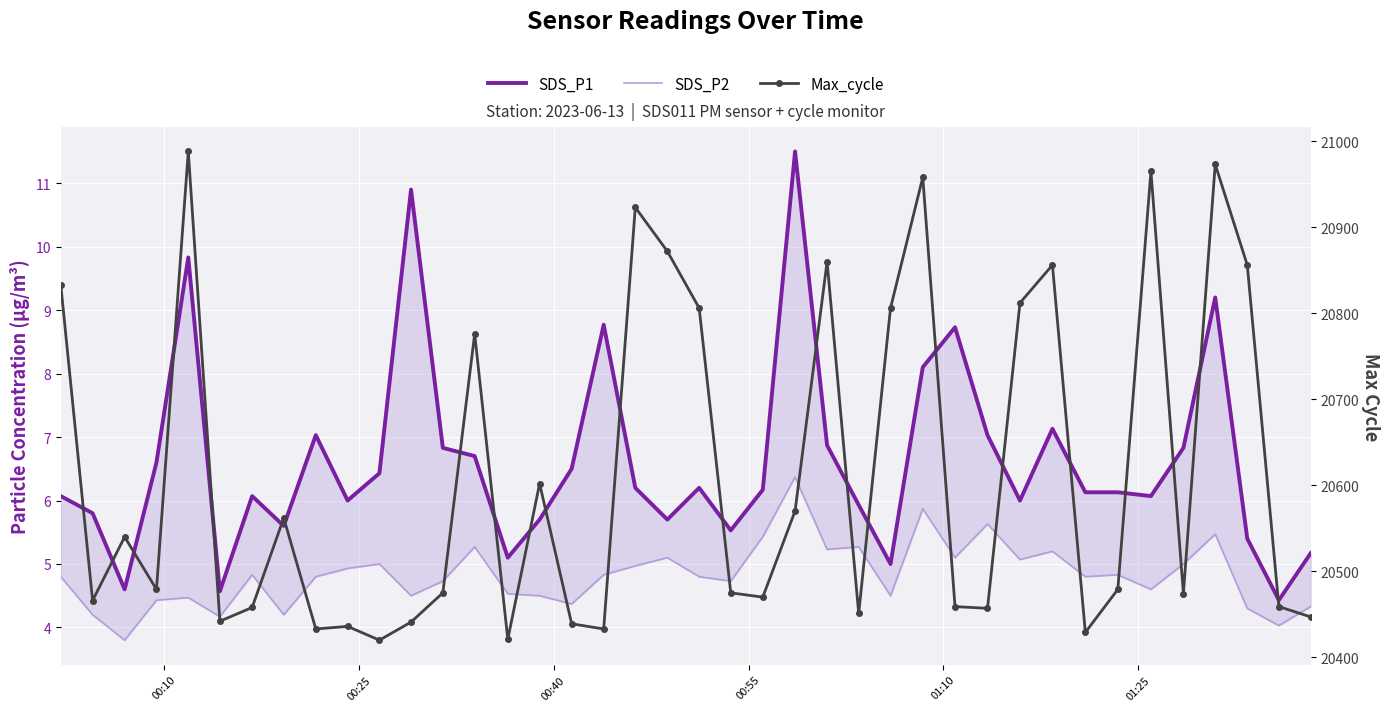

How many data points does each series have?

40